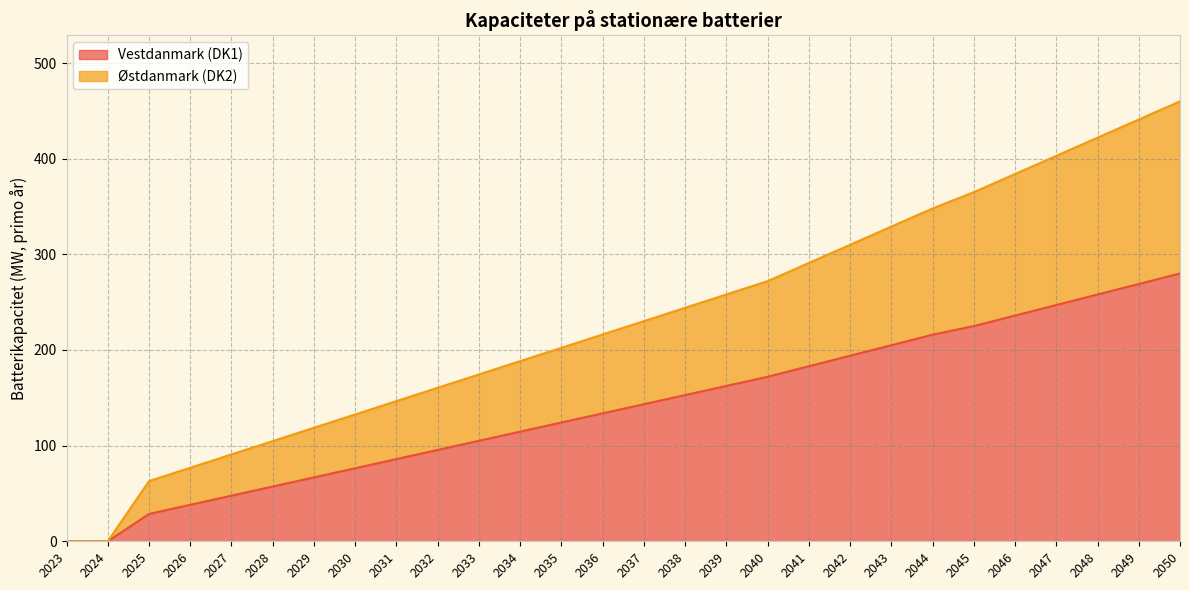

What is the approximate value of Vestdanmark (DK1) at 2041?

183.0